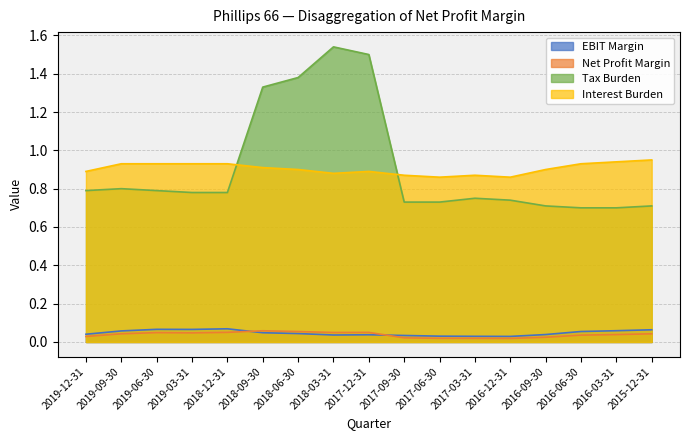

The value of Interest Burden at 2018-03-31 is 0.4. True or false?

False